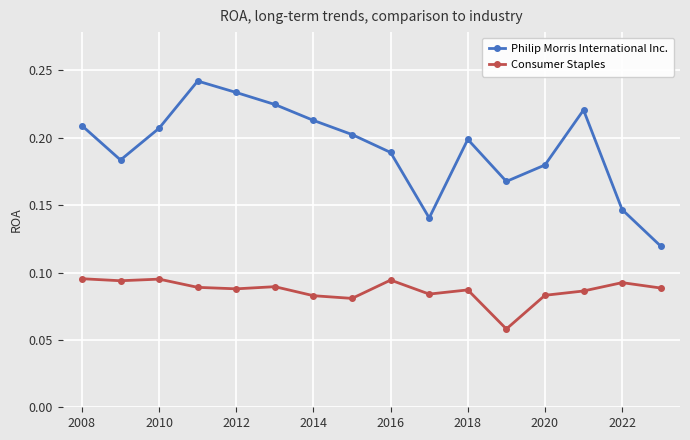

Count the Consumer Staples values in the range 0 to 1.

16